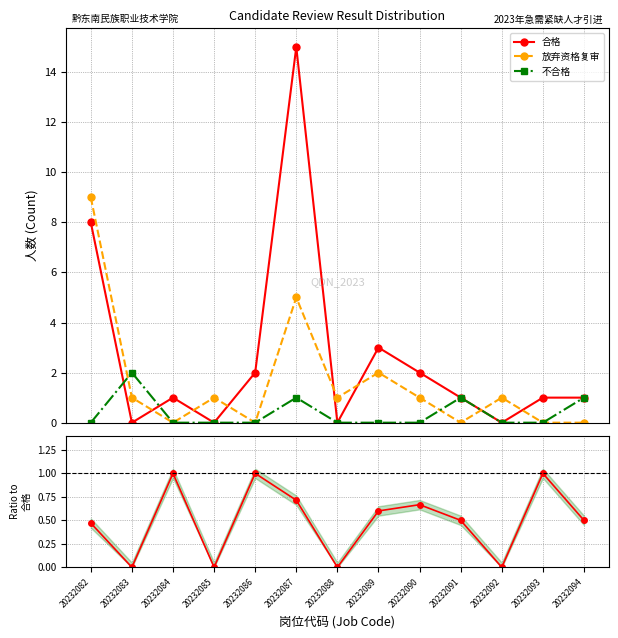

Which series changed the most between 20232089 and 20232091?

合格